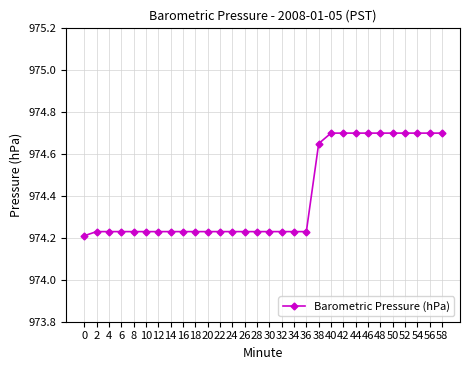

Count the values in the range 974 to 975.

30